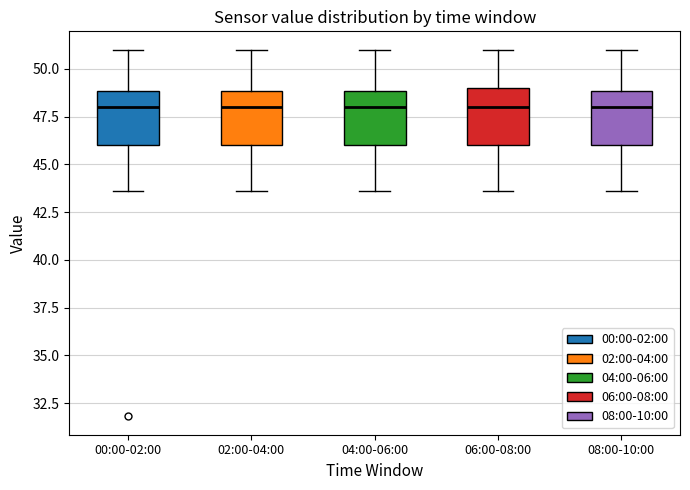

Reading left to right, read every box against the y-axis: the position of its median line, the range the box covers, and the ends of its whiskers. The values are not printed on the chart, so give them approximately, as read against the axis.

00:00-02:00: median 48.0, box 46.0 to 49.0, whiskers 43.5 to 51.0
02:00-04:00: median 48.0, box 46.0 to 49.0, whiskers 43.5 to 51.0
04:00-06:00: median 48.0, box 46.0 to 49.0, whiskers 43.5 to 51.0
06:00-08:00: median 48.0, box 46.0 to 49.0, whiskers 43.5 to 51.0
08:00-10:00: median 48.0, box 46.0 to 49.0, whiskers 43.5 to 51.0